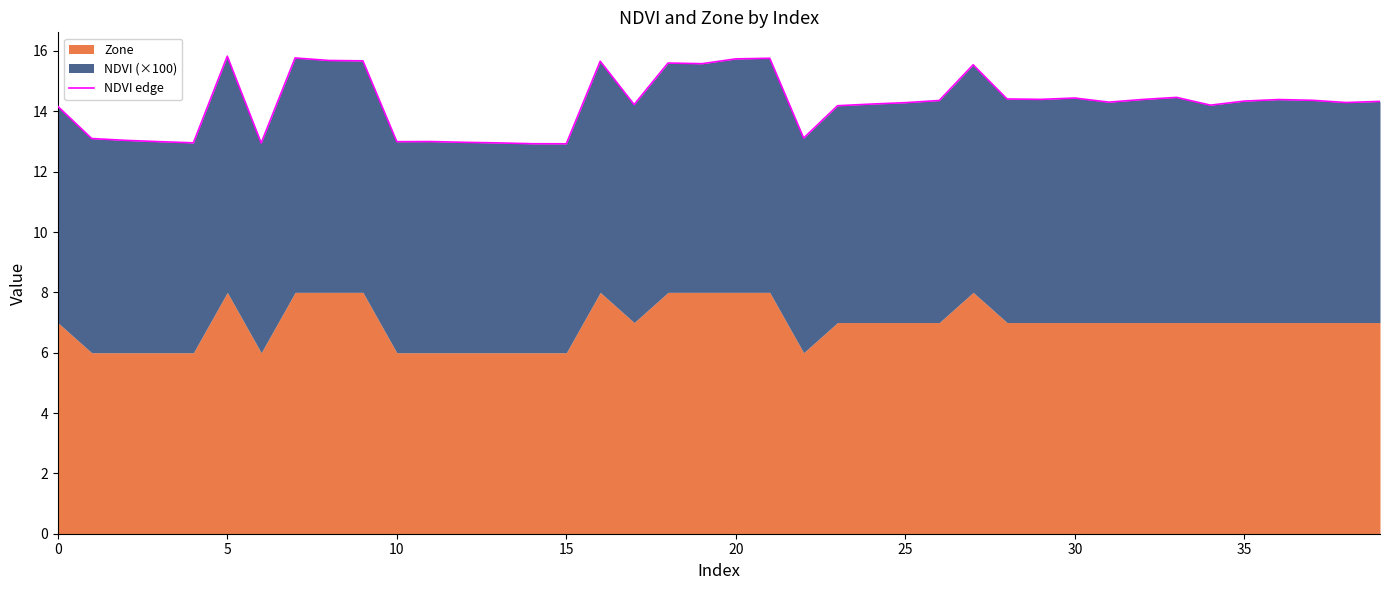

What is the difference between the maximum and minimum values?

2.9